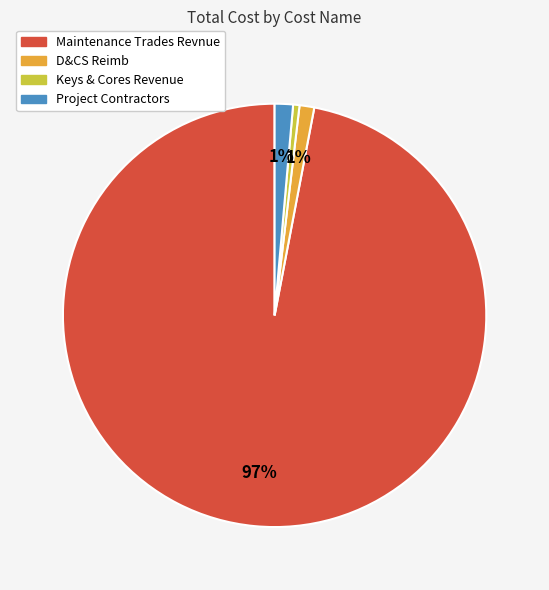

Do Keys & Cores Revenue and Project Contractors together represent more than half of the pie?

No